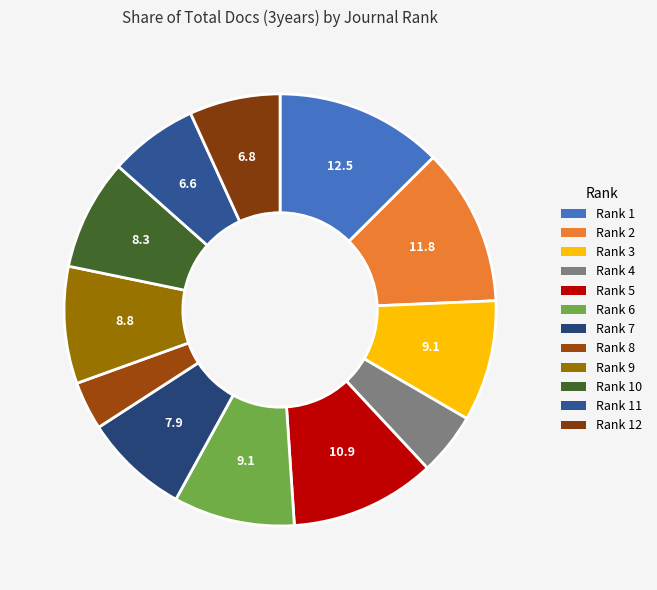

What percentage is the Rank 5 slice, to the nearest percent?

11%